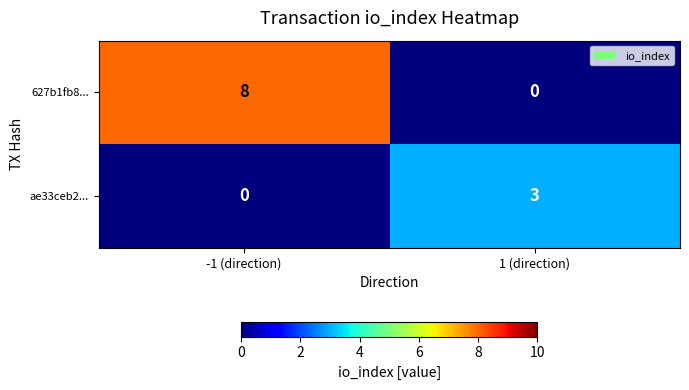

Which category has the lowest value in the ae33ceb2... series?

-1 (direction)